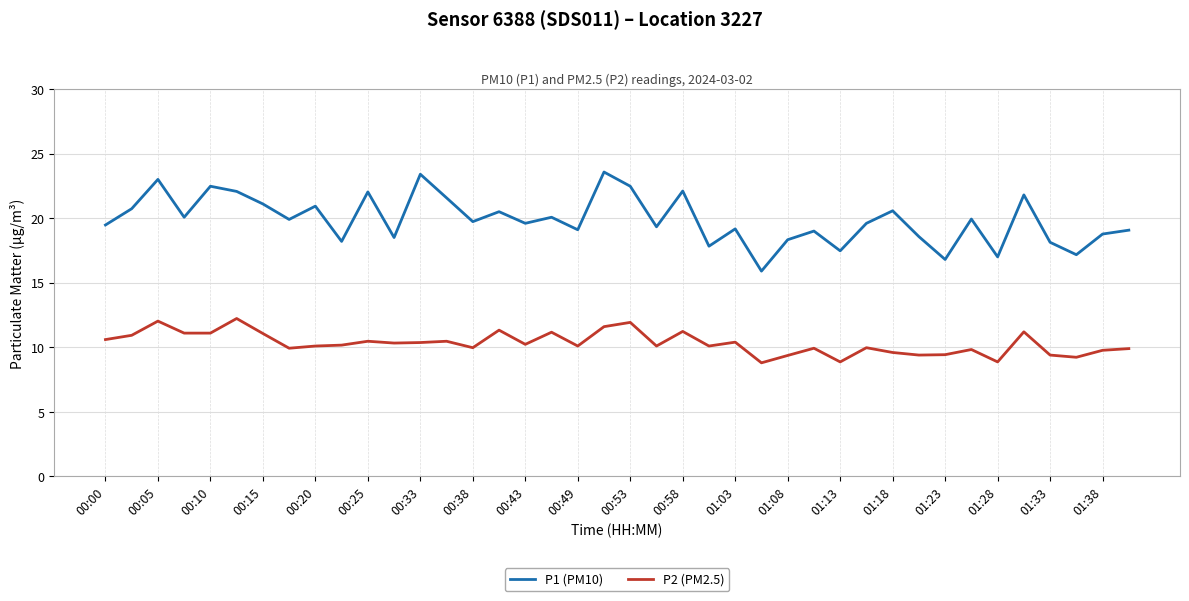

What is the difference between the maximum and minimum values in the P2 (PM2.5) series?

3.4